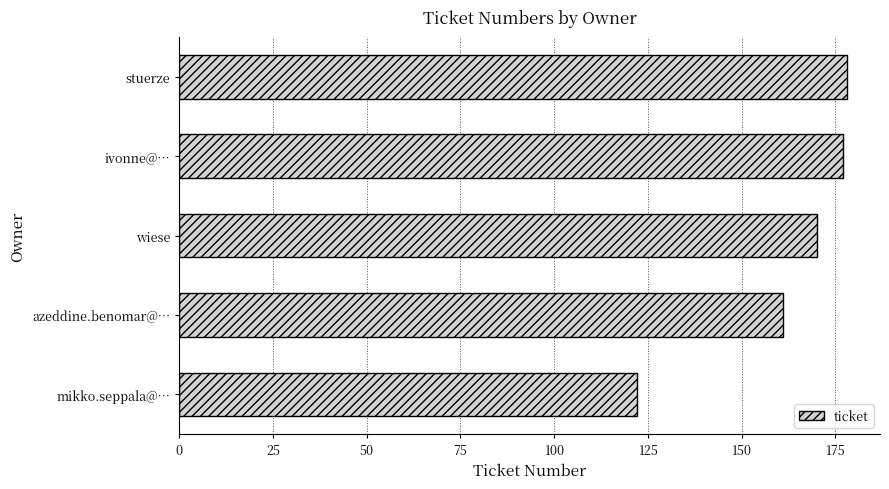

Reading bottom to top, extract all data points from this chart.

122	161	170	177	178